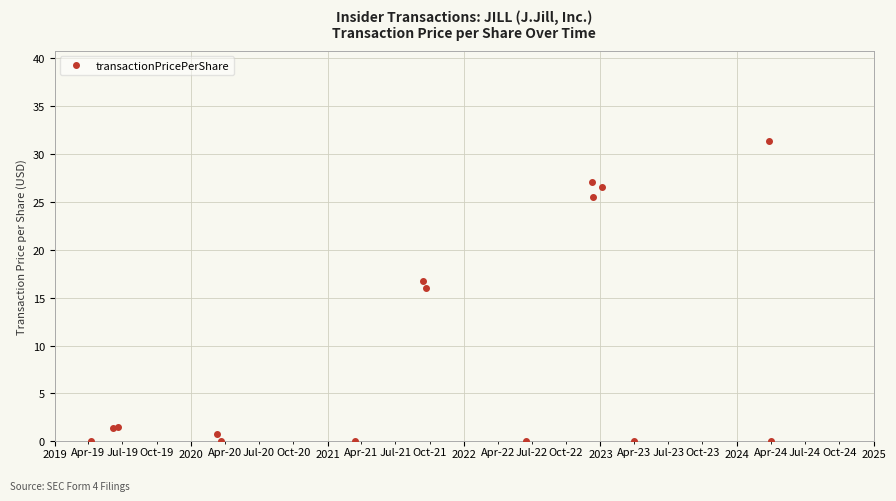

What is the difference between the maximum and minimum values?

31.4